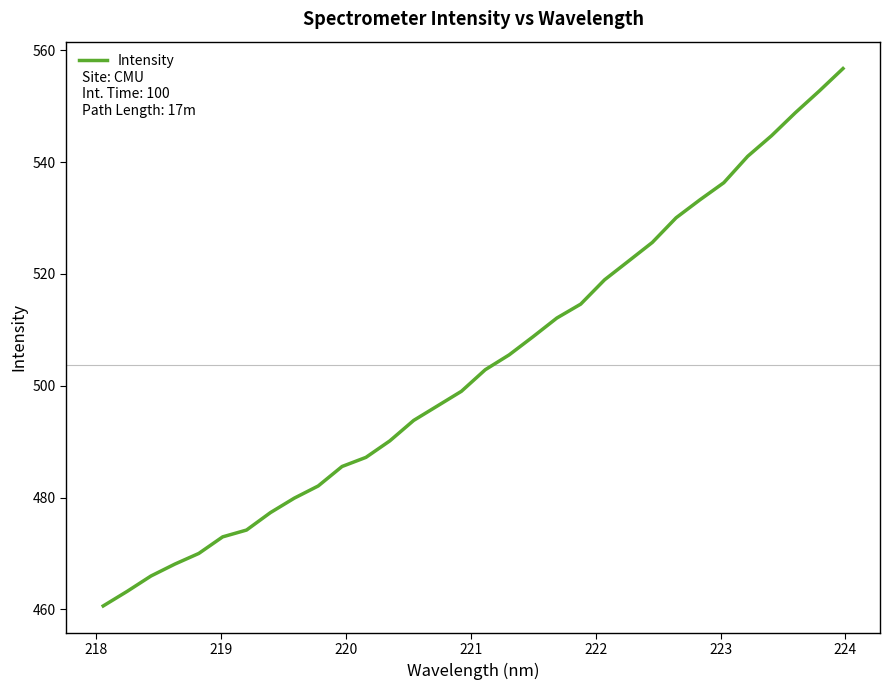

What is the maximum value shown in the chart?

556.7